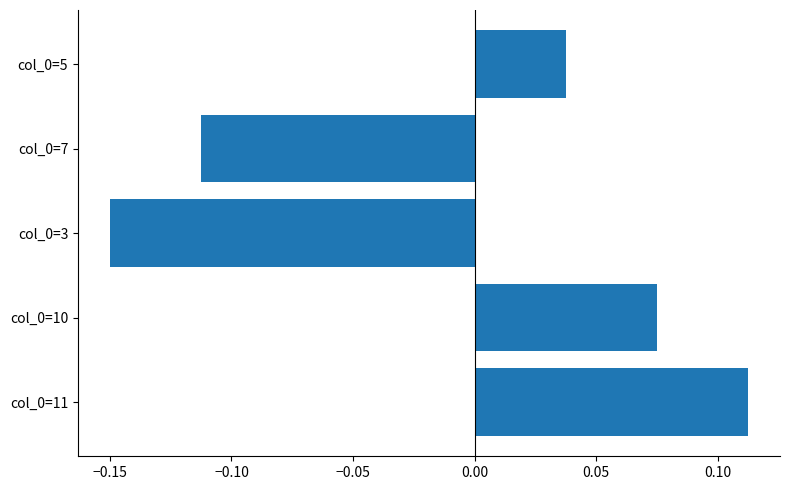

Count the values in the range 0 to 1.

3